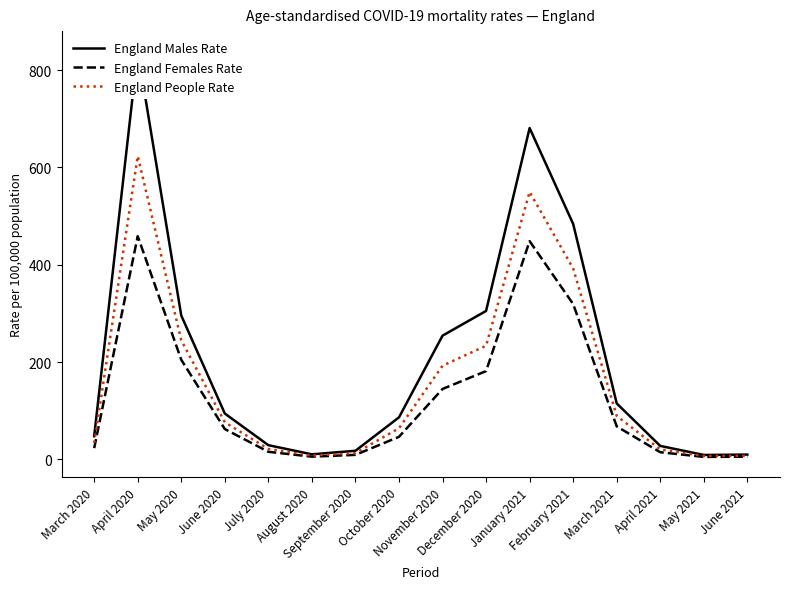

What is the total value across all series at March 2021?

272.3